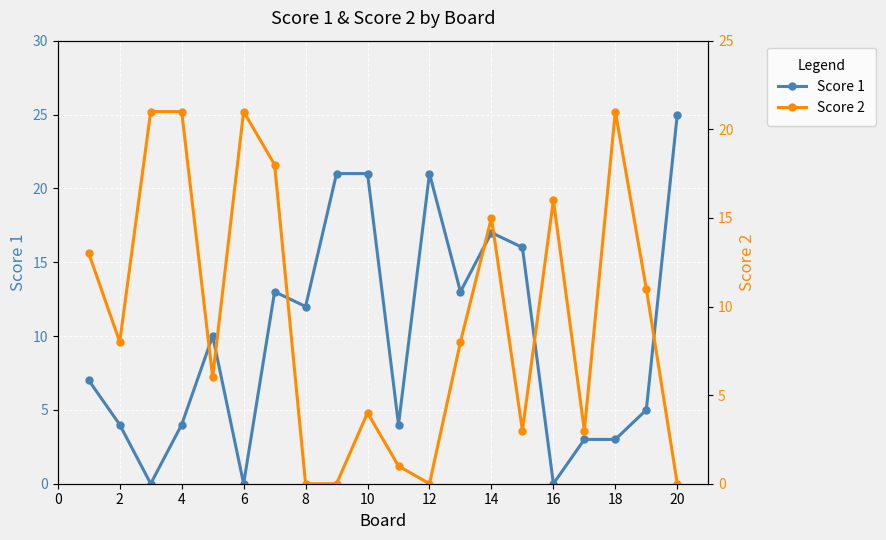

The value of Score 1 at 6 is 0. True or false?

True